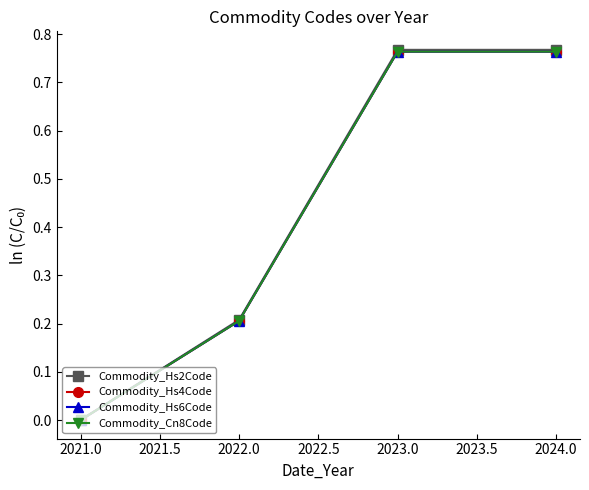

Is it true that Commodity_Hs6Code equals 0.2 at 2022.0?

True